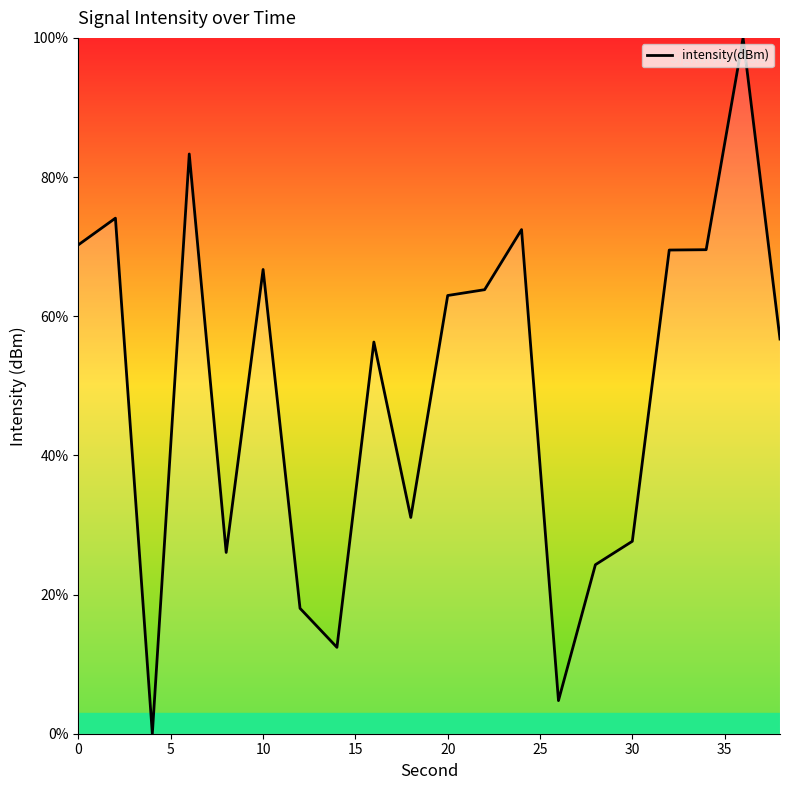

What is the difference between the maximum and minimum values?

100.0